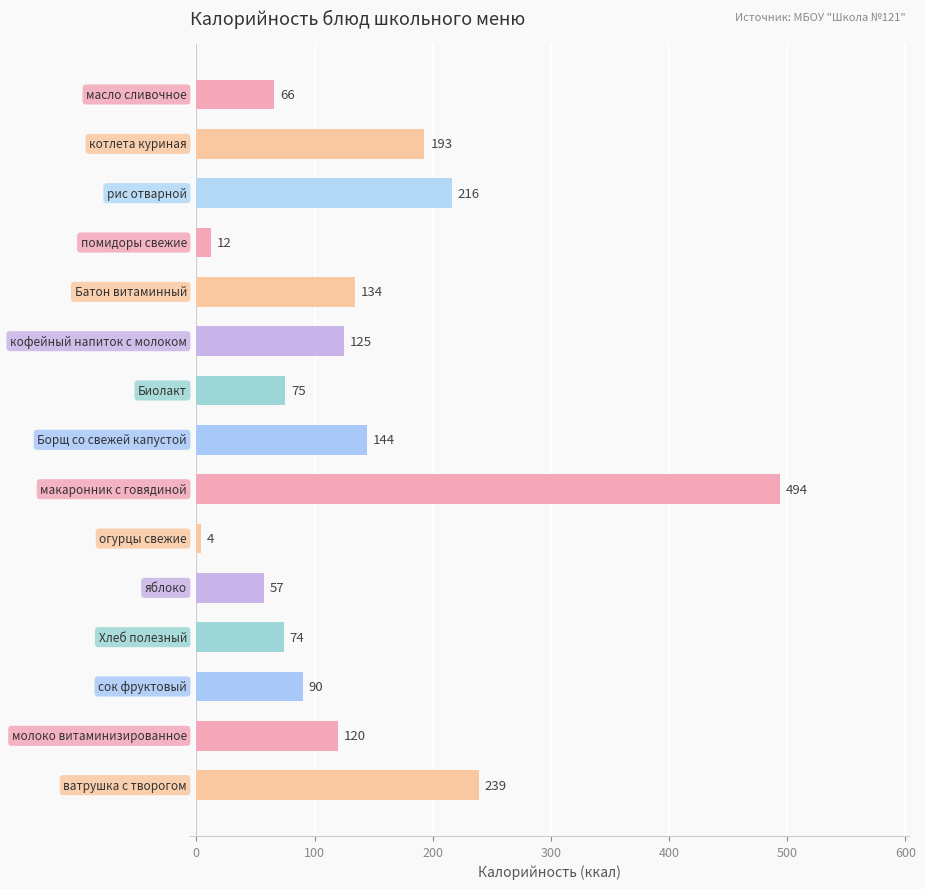

What is the smallest value displayed?

4